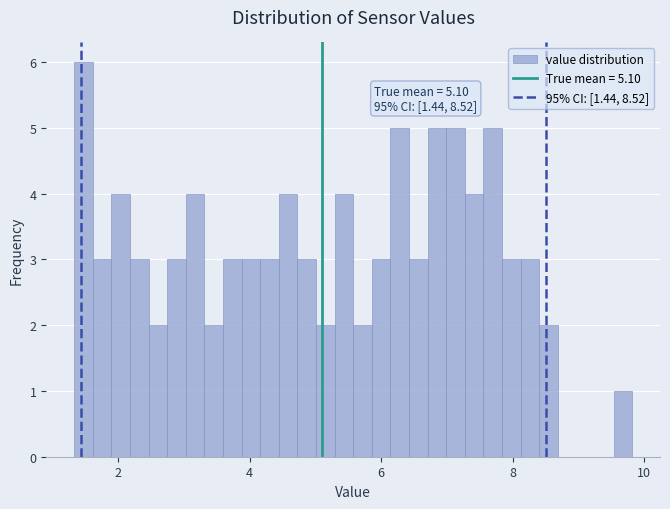

Read against the x-axis, roughly where is the centre of the tallest bar?

1.4